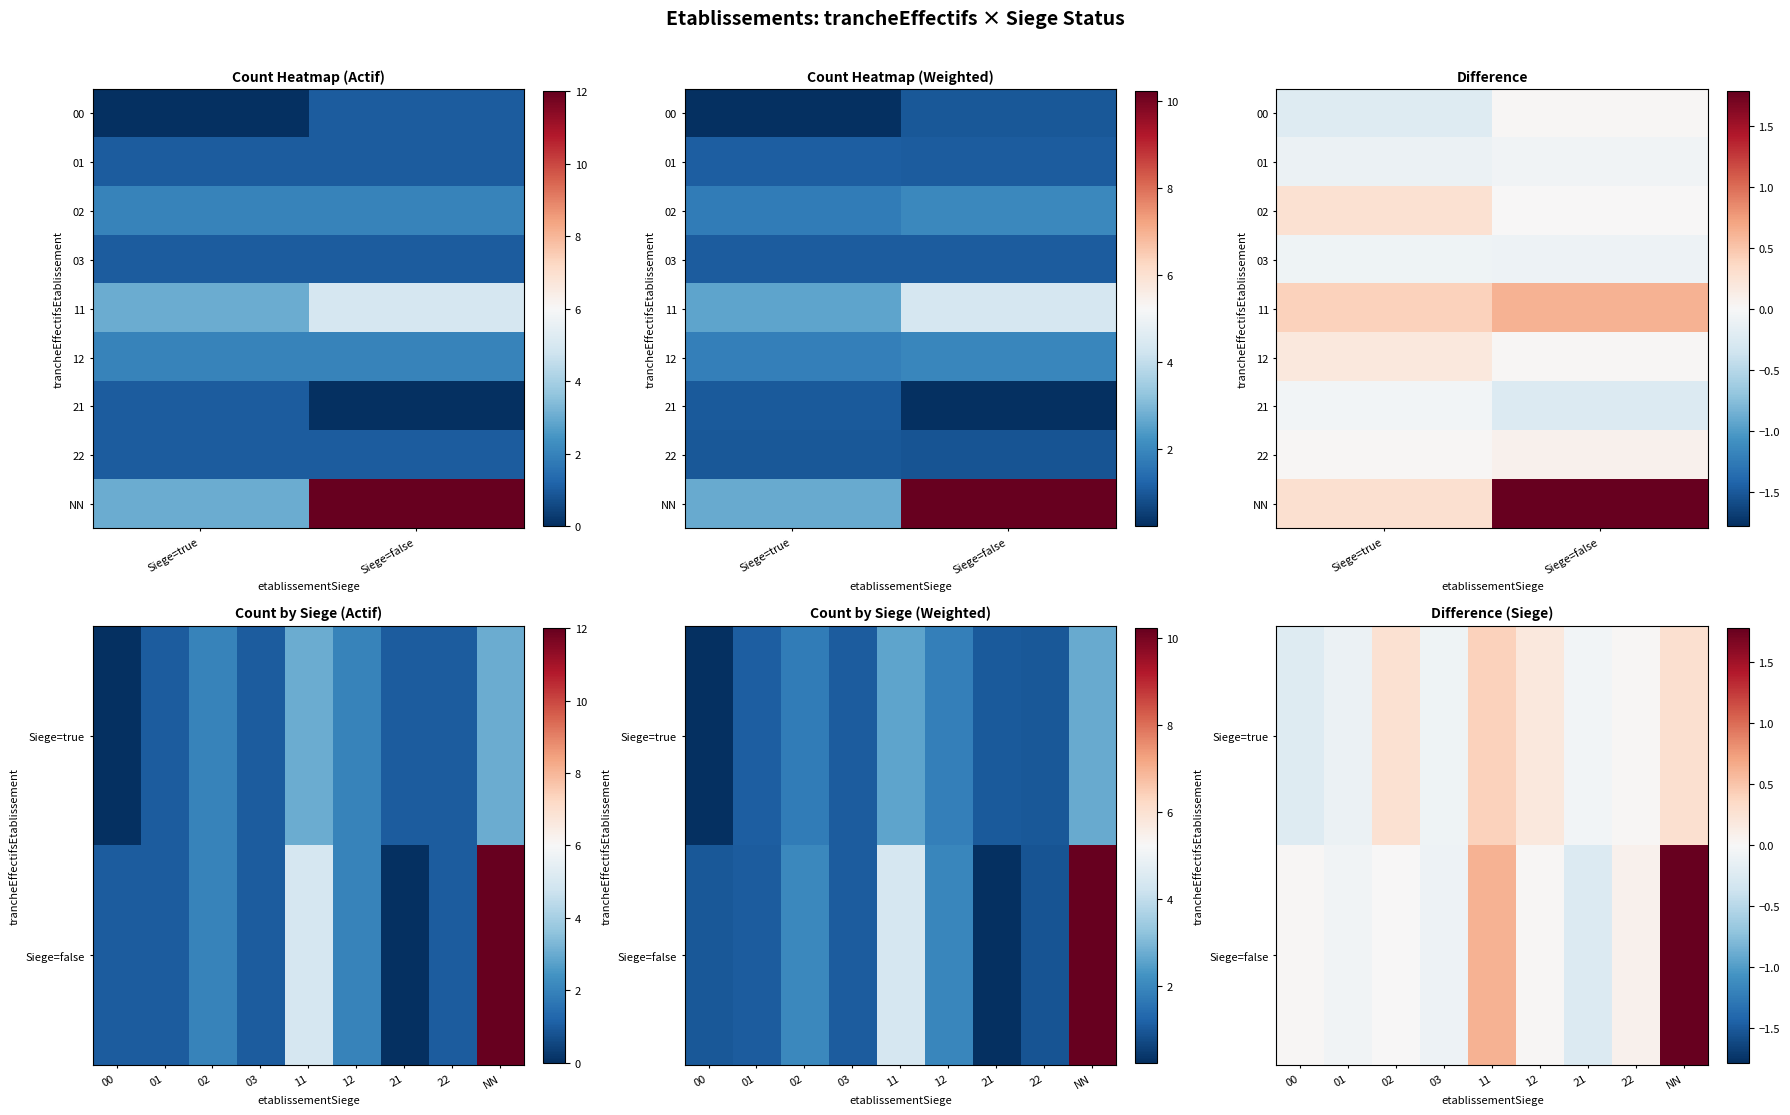

Count the number of categories in the chart.

9